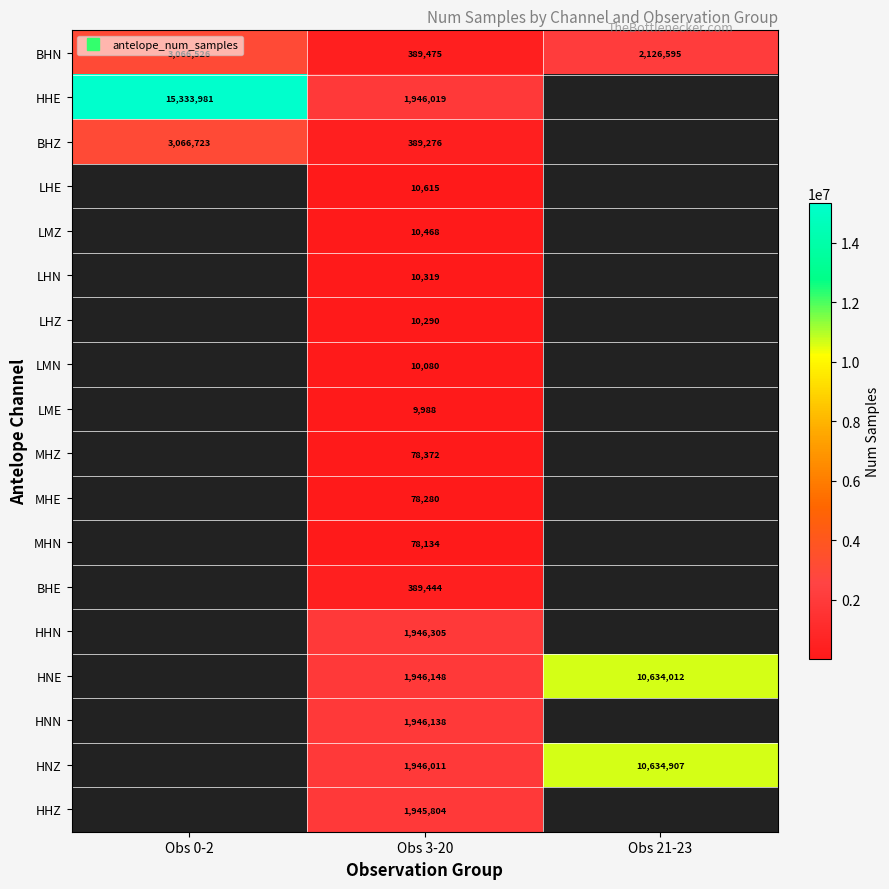

What is the spread (max minus min) of values at Obs 21-23?

8508312.0